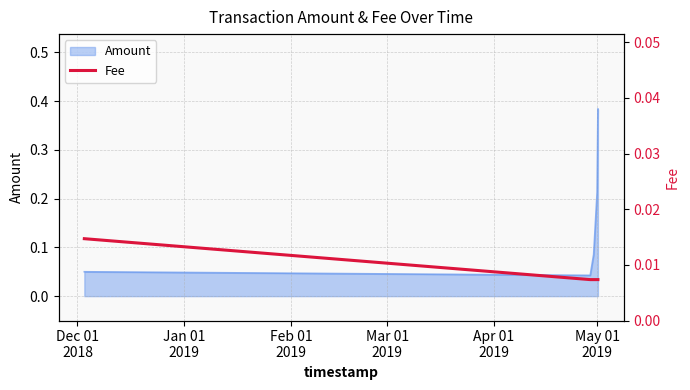

What is the label of the 2nd point from the left?

Jan 01
2019